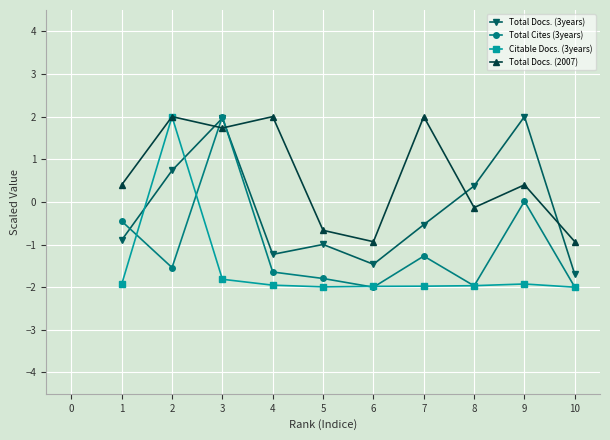

True or false: Total Cites (3years) and Total Docs. (2007) cross at least once.

True